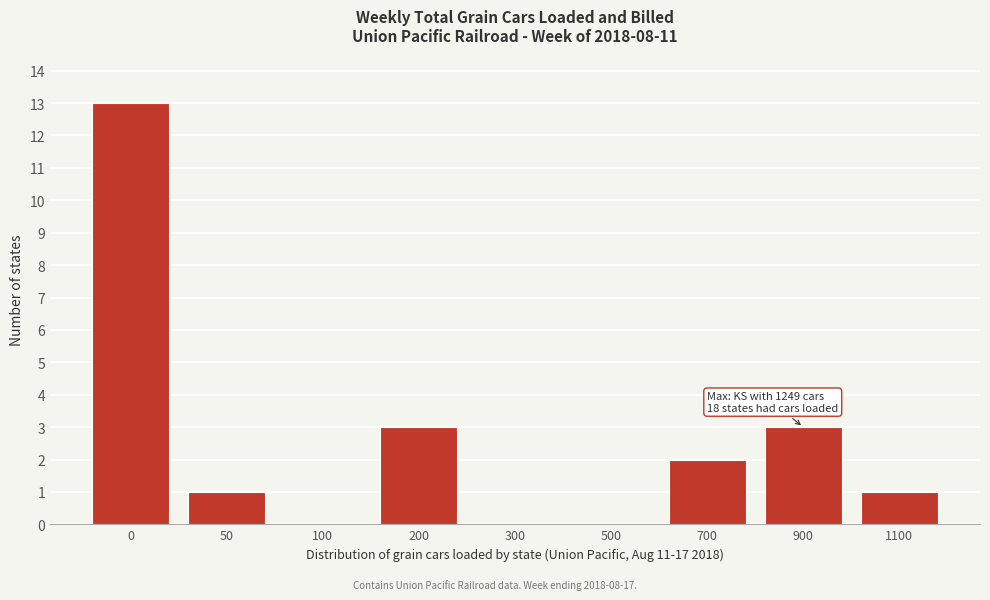

Reading left to right, extract all data points from this chart.

0=13	50=1	100=0	200=3	300=0	500=0	700=2	900=3	1100=1